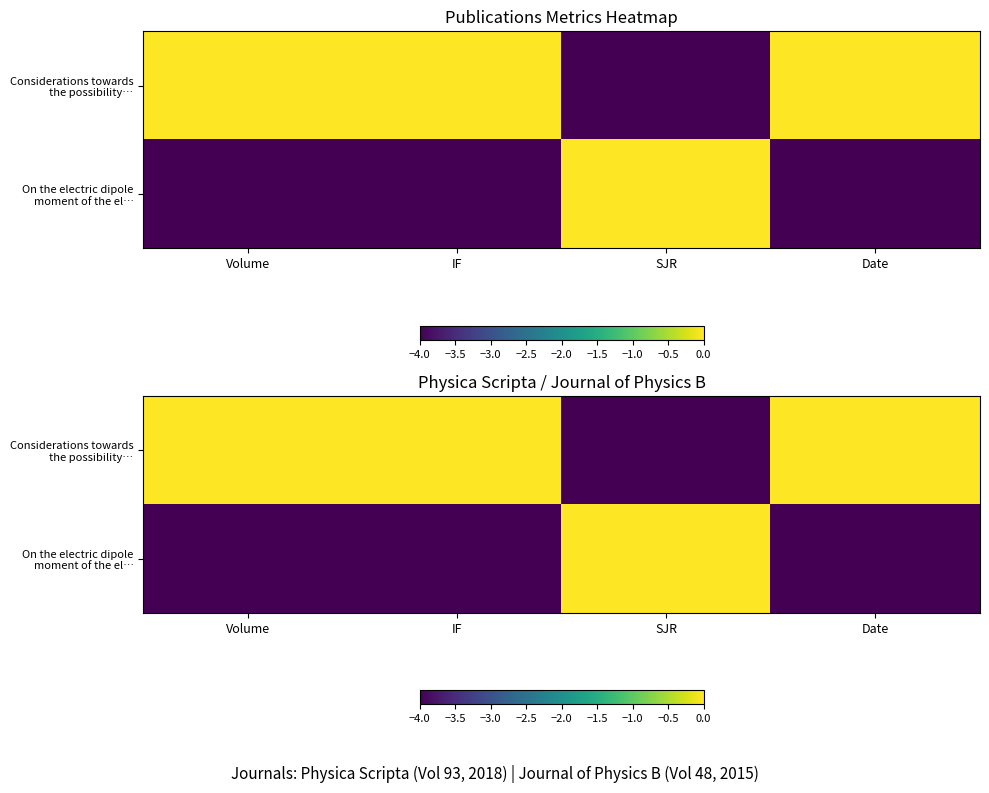

Which series has the largest total across all categories?

Considerations towards the possibility…